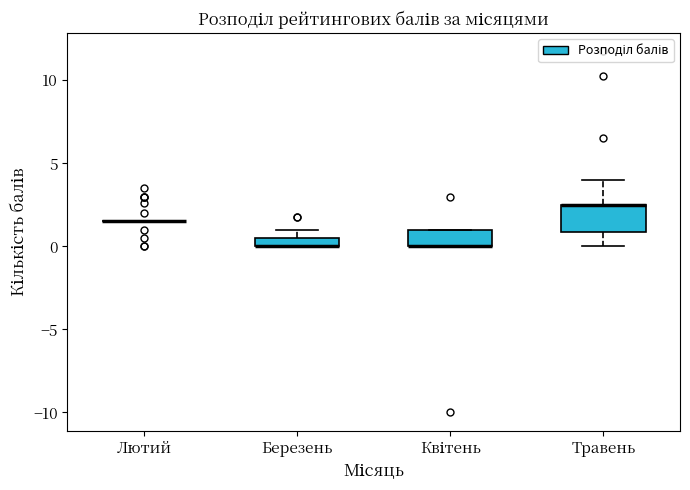

Which box is the tallest, from its lower edge to its upper edge?

Травень